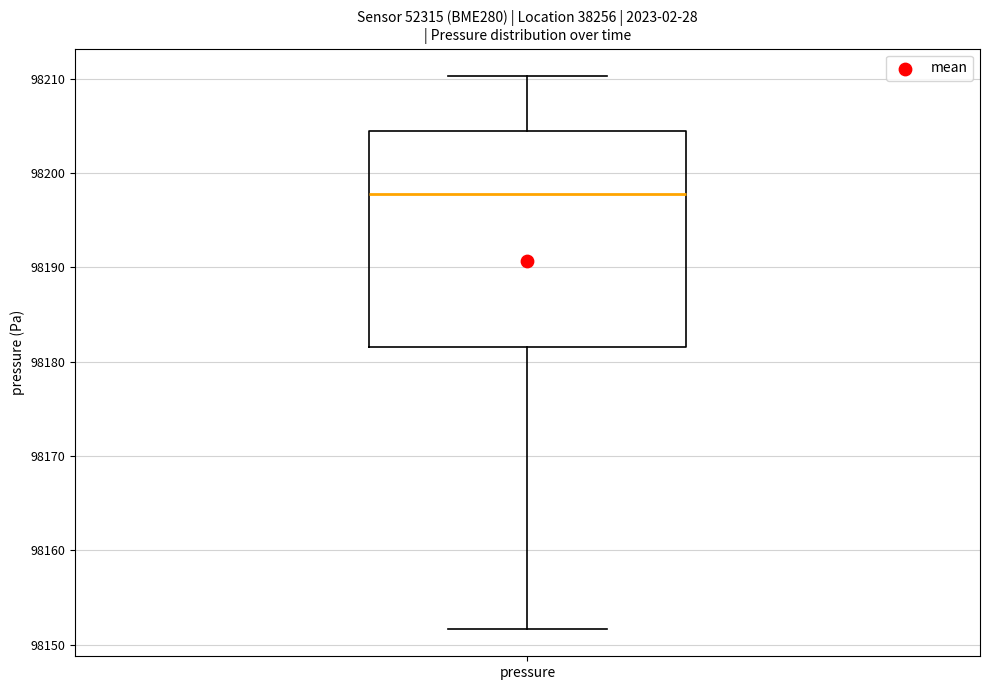

Where does the lower whisker of the box for pressure end on the y-axis? The values are not printed on the chart, so give them approximately, as read against the axis.

98152